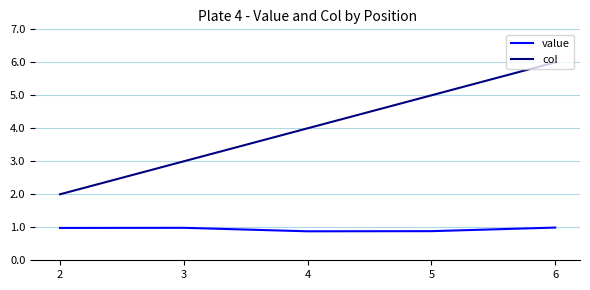

True or false: value and col intersect in this chart.

False